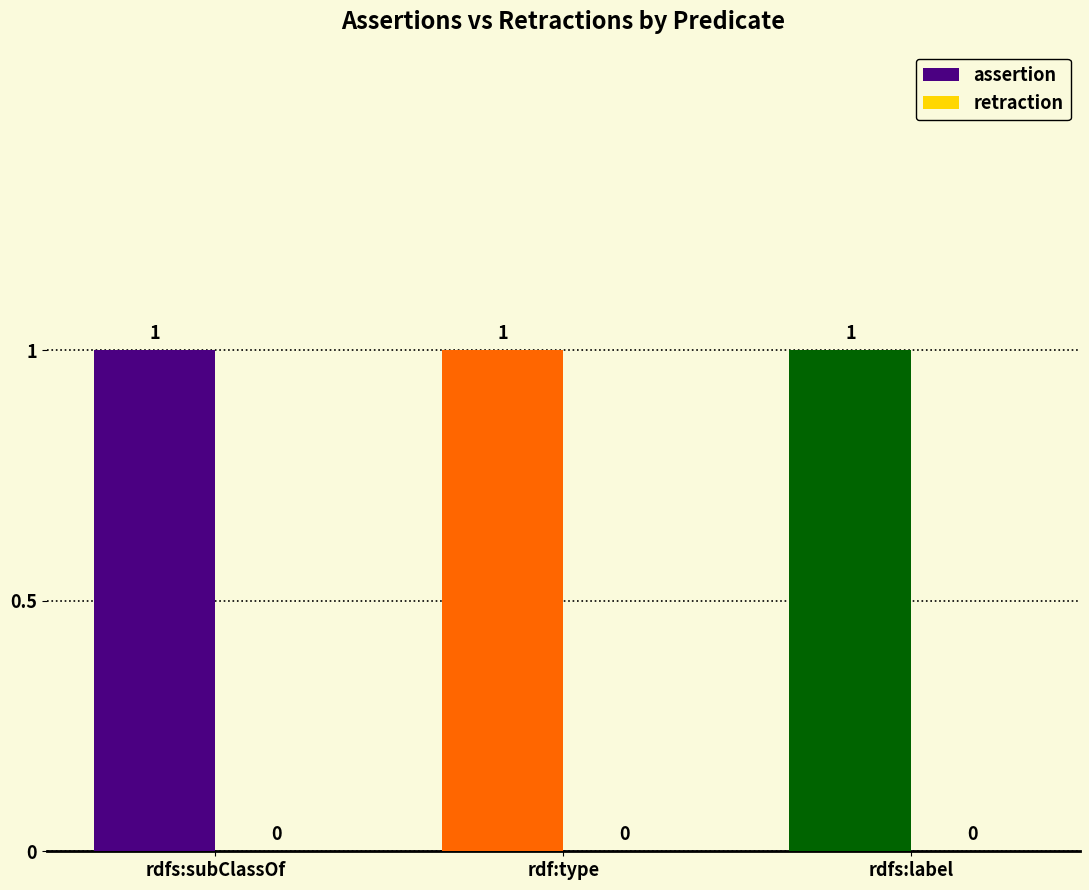

What is the spread (max minus min) of values at rdfs:subClassOf?

1